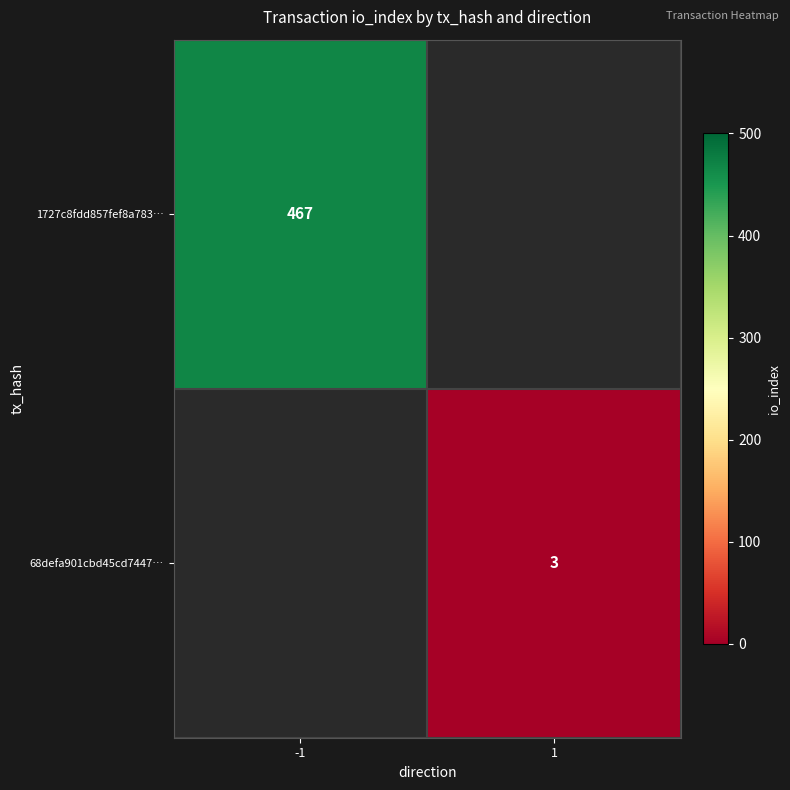

Is the value of 68defa901cbd45cd7447… at 1 greater than the value of 1727c8fdd857fef8a783… at -1?

No